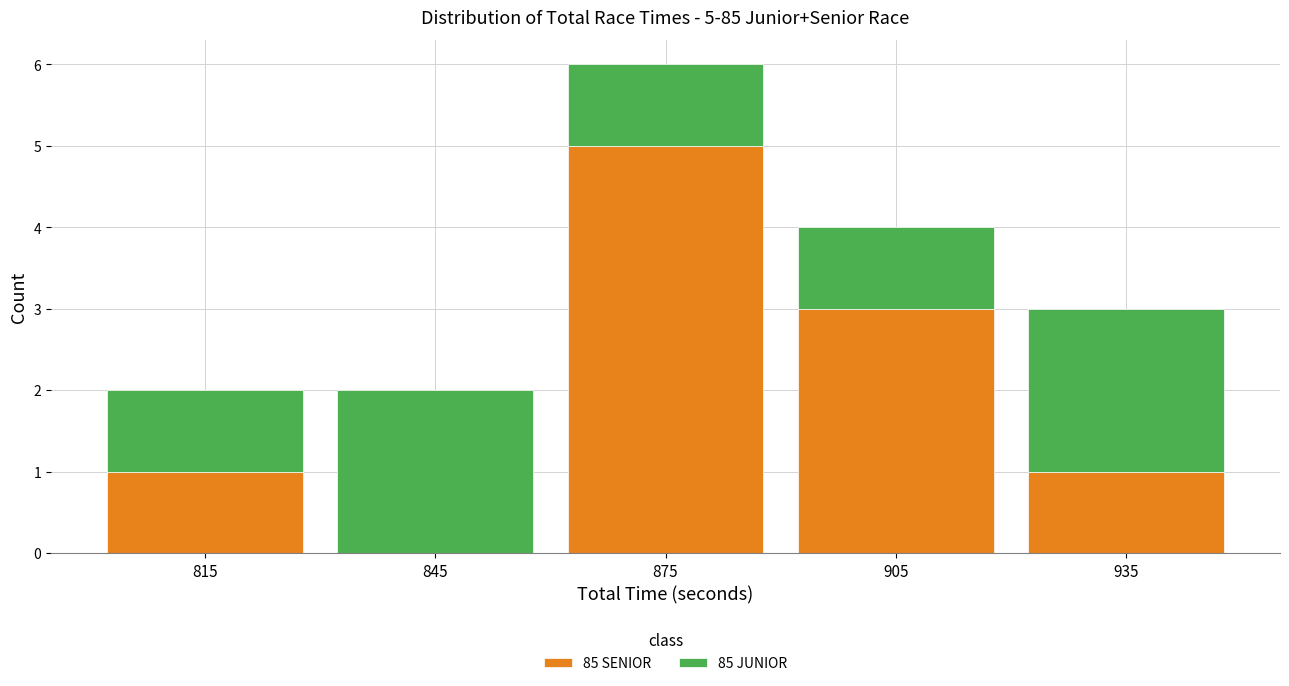

Which range on the x-axis has the tallest stacked bar (by total height)?

860 to 890